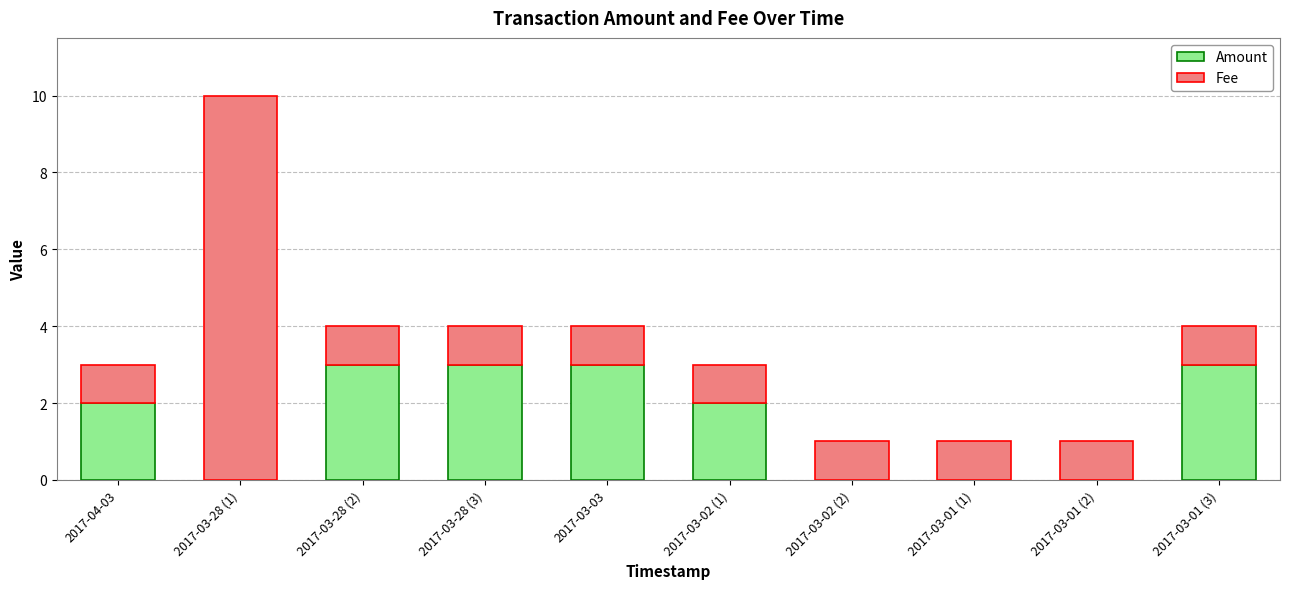

What is the total value across all series at 2017-04-03?

3.0